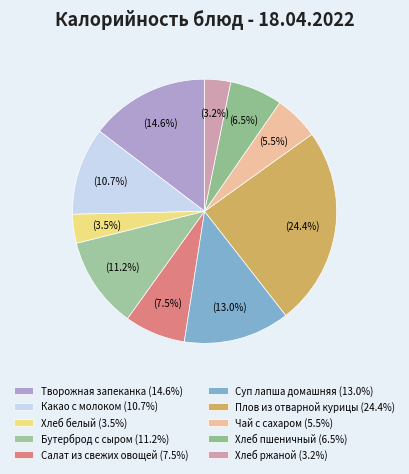

Does any single category account for the majority?

No